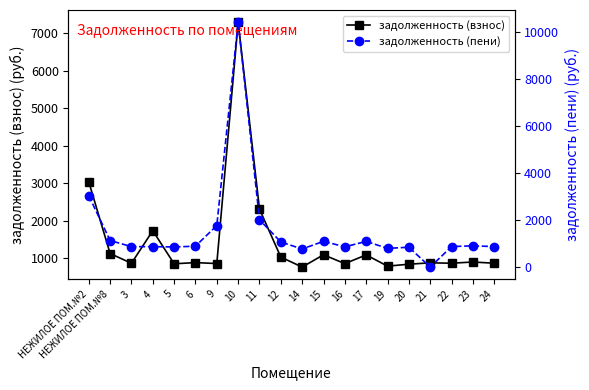

At which category does задолженность (пени) reach its first local valley?

5